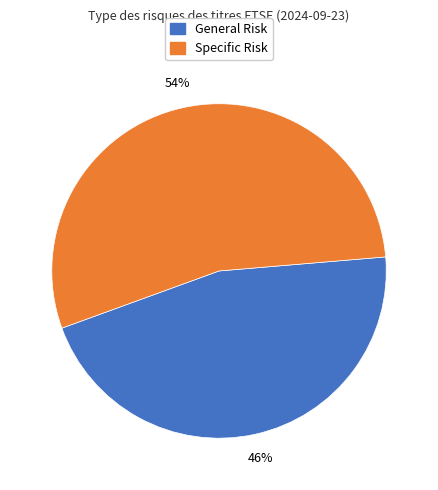

To the nearest percent, what is the difference between the largest and smallest slice percentages?

8%